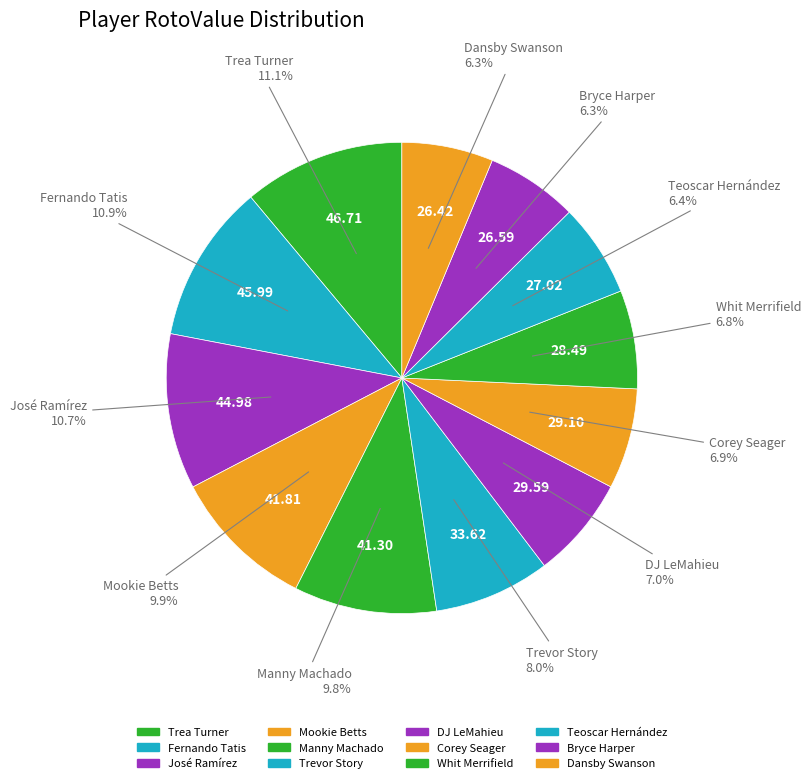

What is the change in value from Mookie Betts to Corey Seager?

-12.7